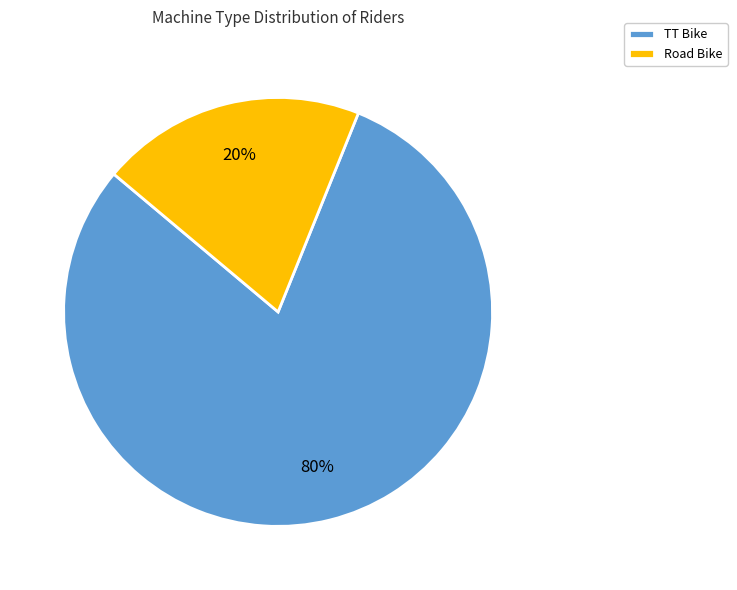

Which category accounts for the majority?

TT Bike